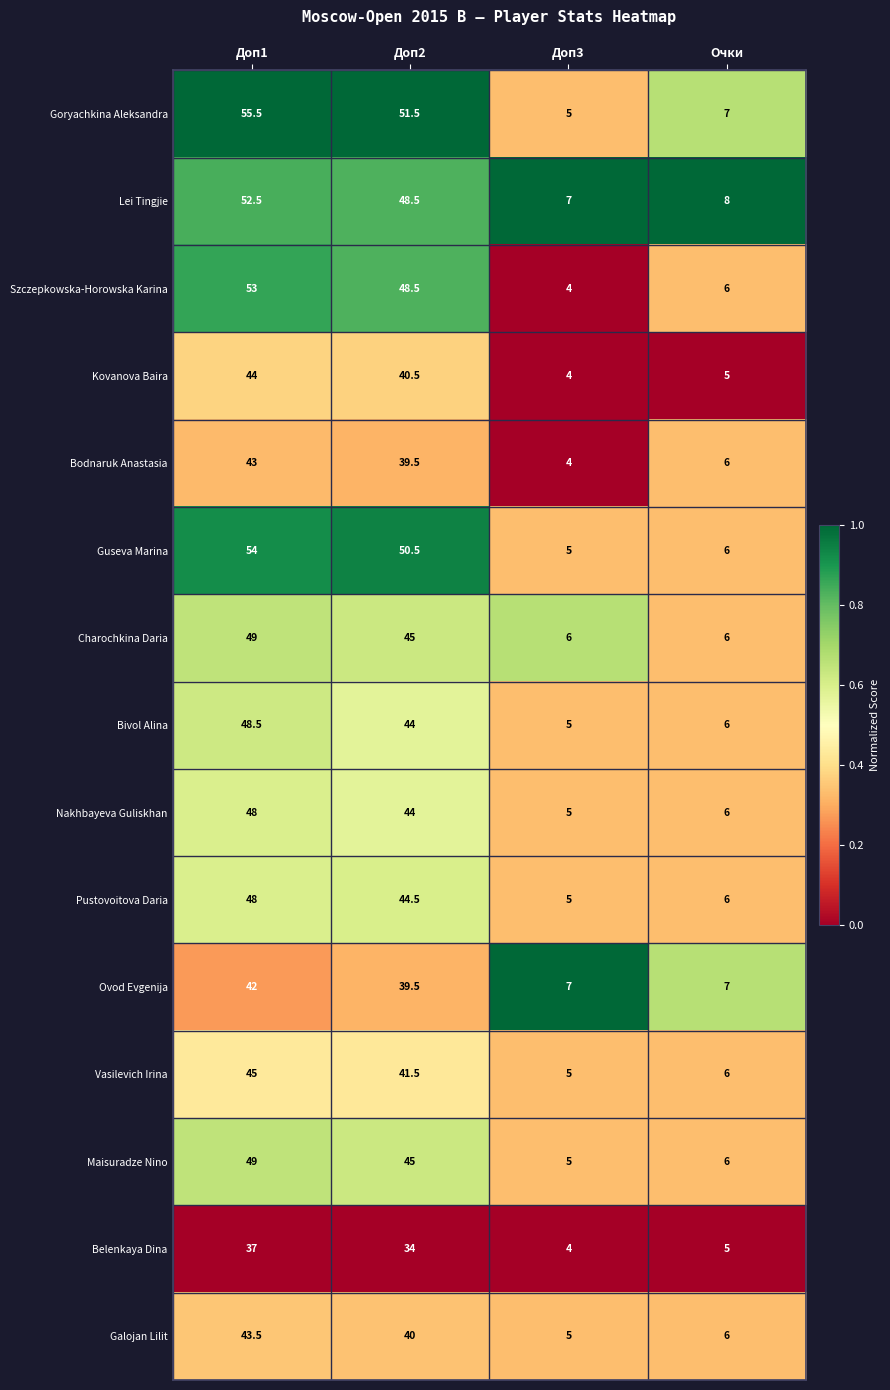

Is the value of Goryachkina Aleksandra at Доп1 greater than the value of Lei Tingjie at Очки?

Yes